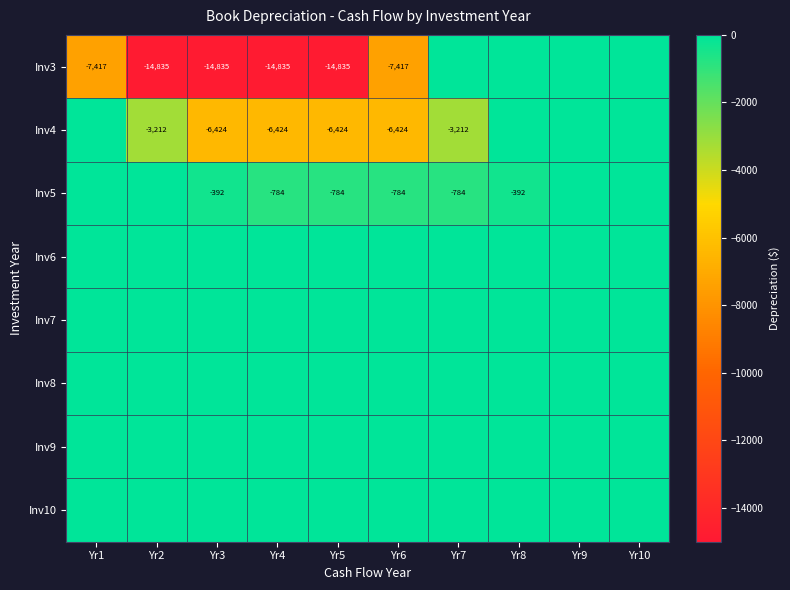

How many series are shown in this chart?

8